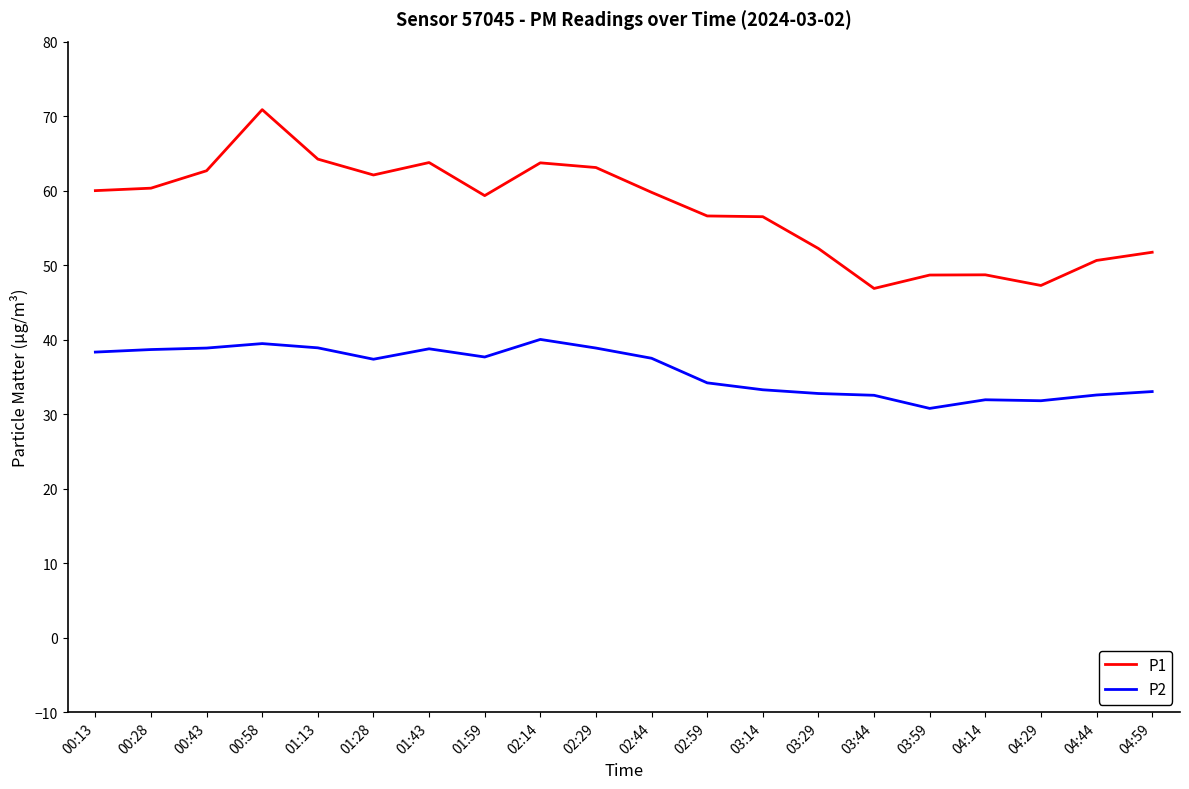

What are all the series names shown in the legend?

P1, P2